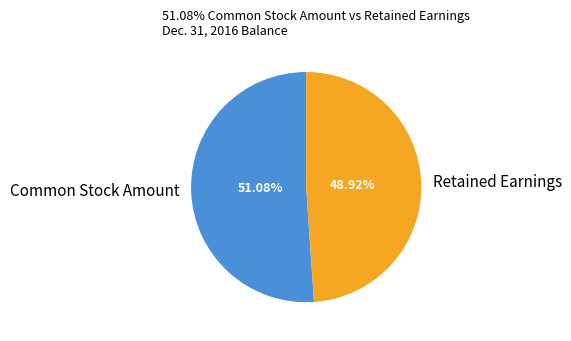

How many segments does this pie chart have?

2